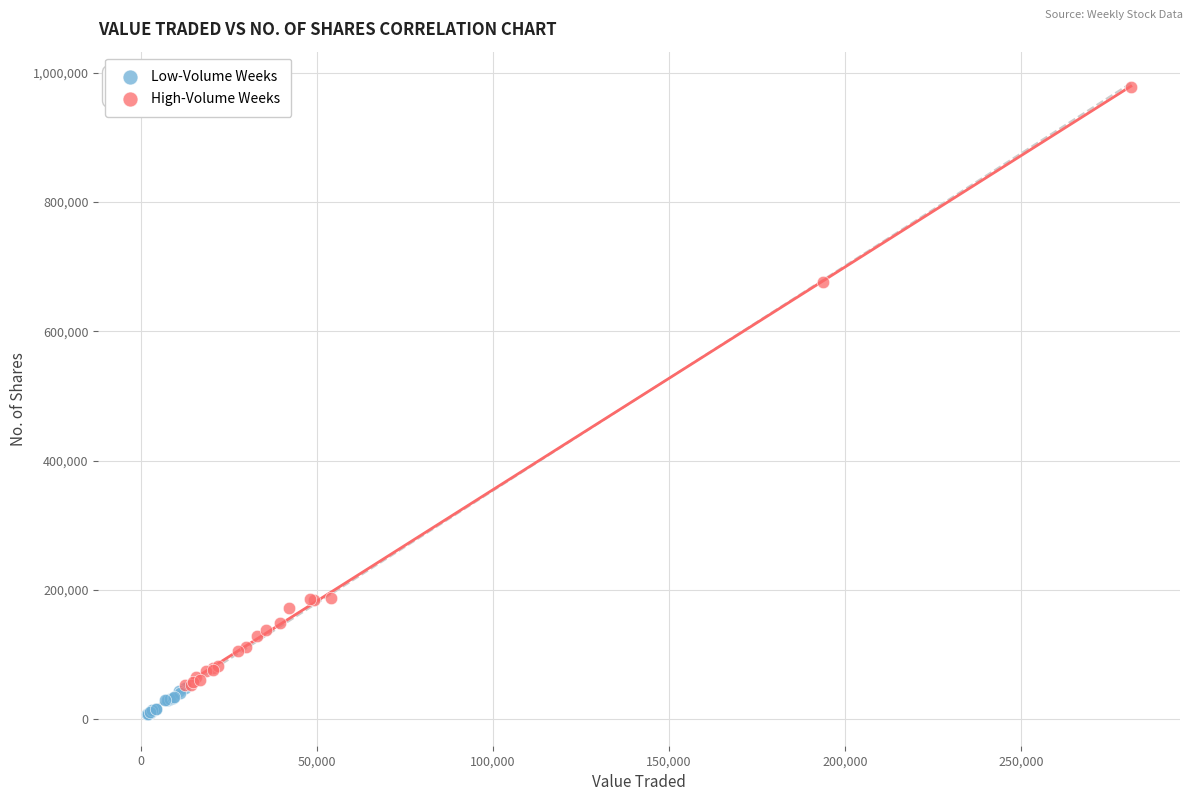

Which series has the widest spread of Y values?

High-Volume Weeks